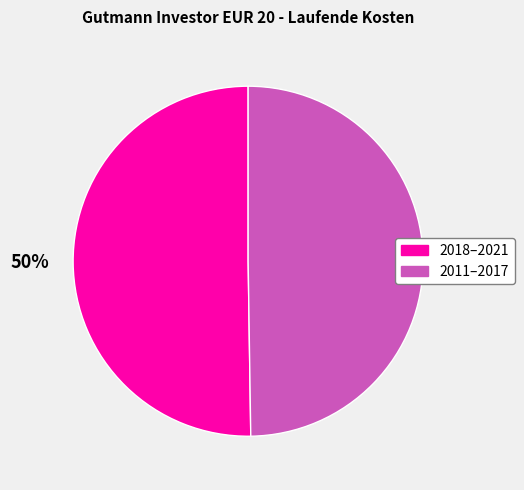

To the nearest percent, what is the average slice percentage?

50%